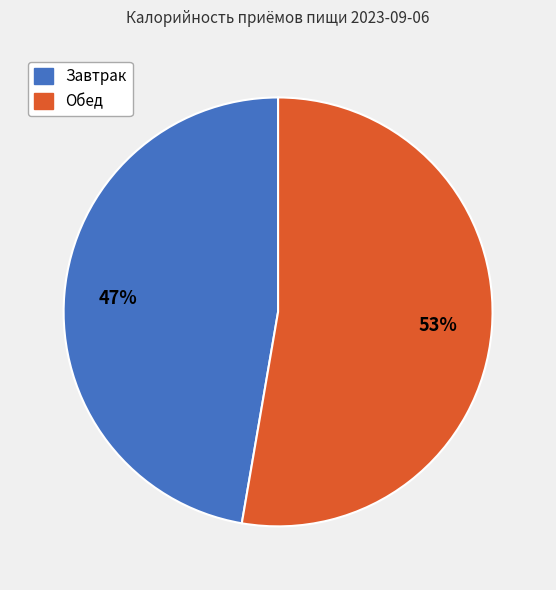

Is it true that Обед is 53% of the pie?

True